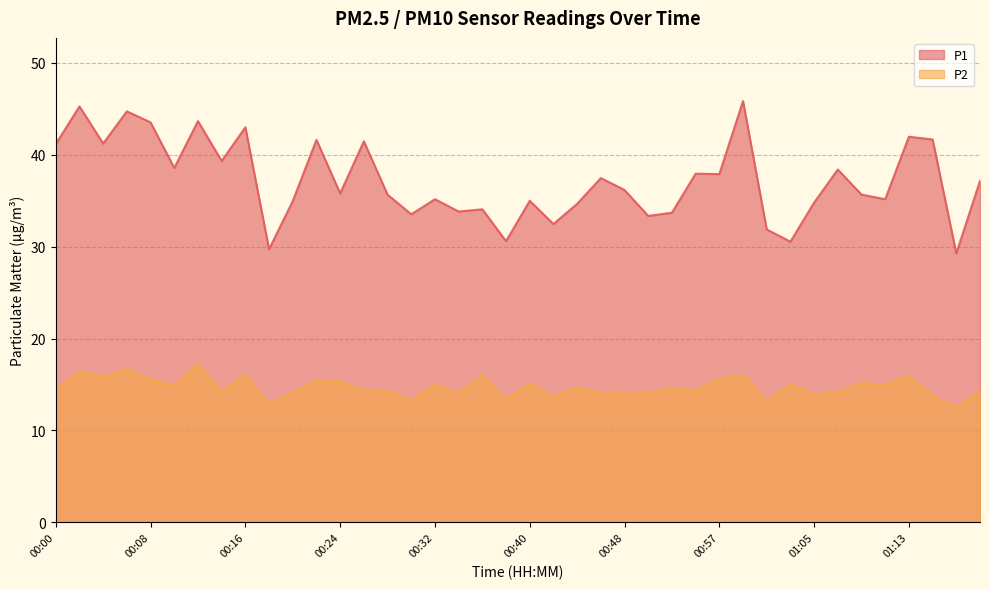

What is the approximate value of P1 at 01:07?

38.4